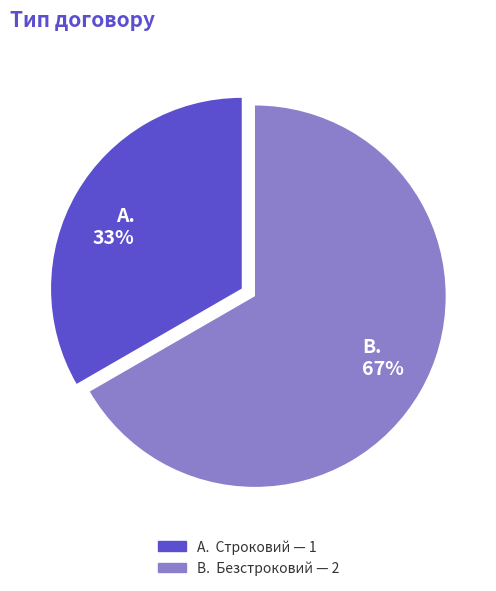

To the nearest percent, what is the average slice percentage?

50%